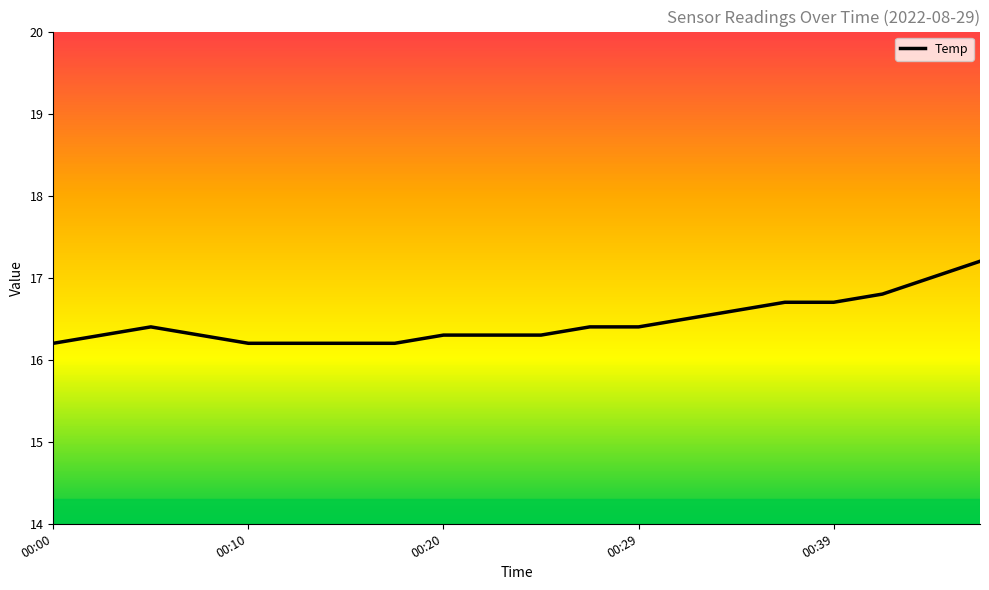

What is the difference between the maximum and minimum values?

1.0